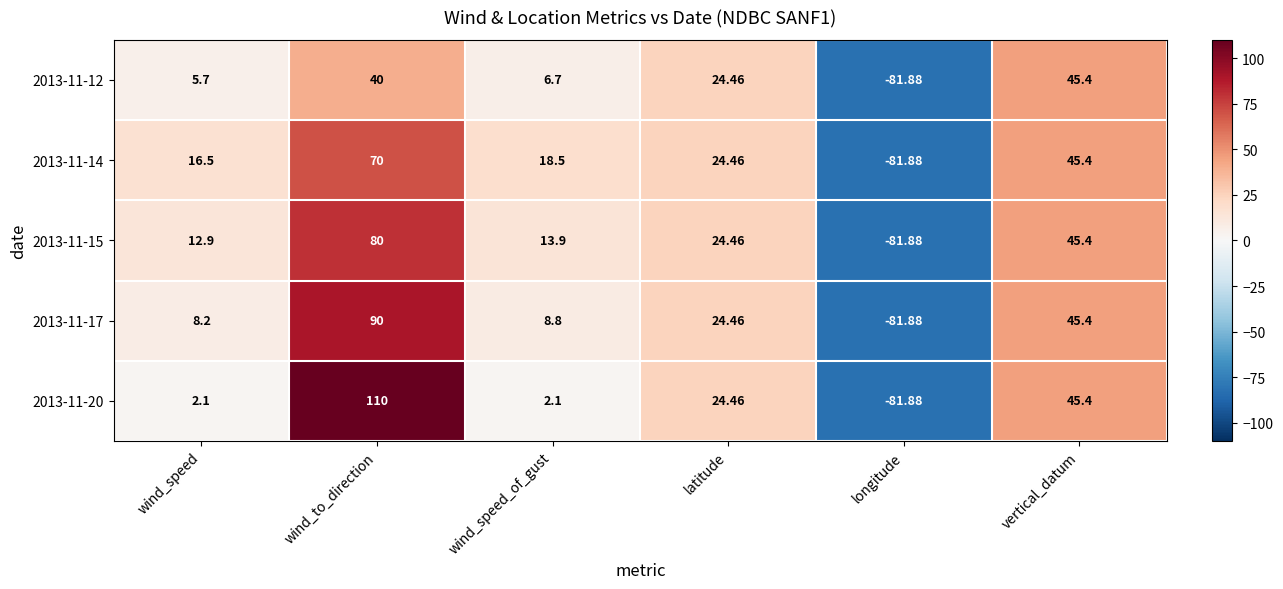

Rank the series by their maximum value, from lowest to highest.

2013-11-12, 2013-11-14, 2013-11-15, 2013-11-17, 2013-11-20